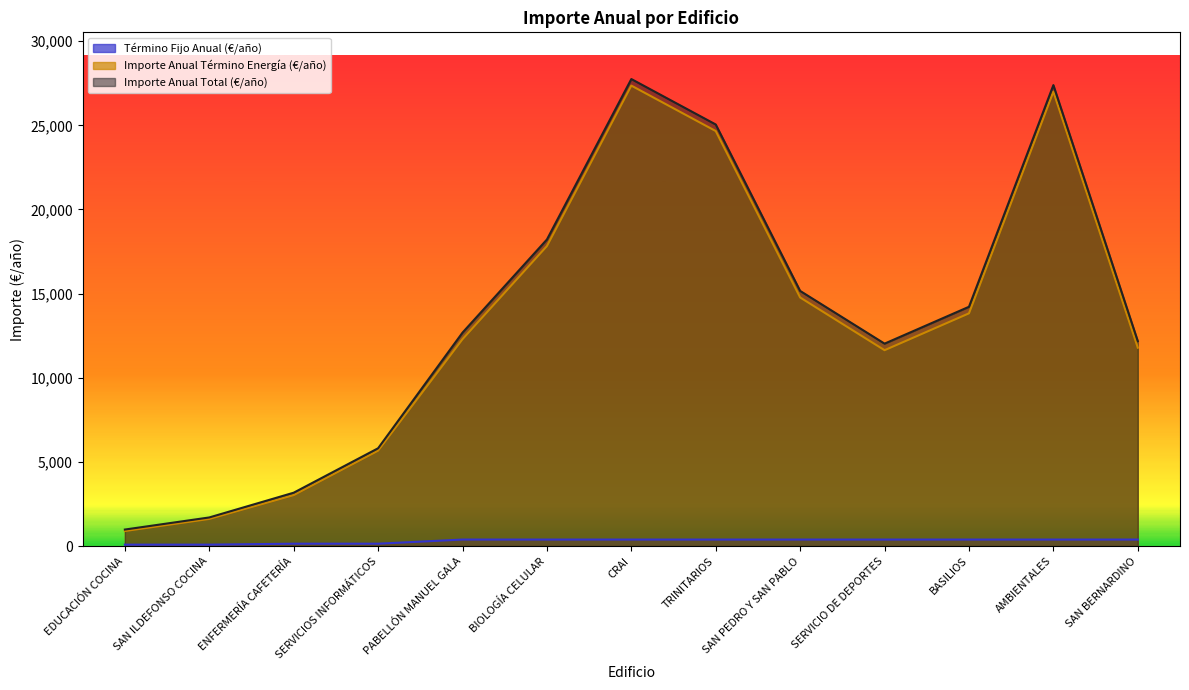

True or false: Término Fijo Anual (€/año) and Importe Anual Término Energía (€/año) intersect in this chart.

False